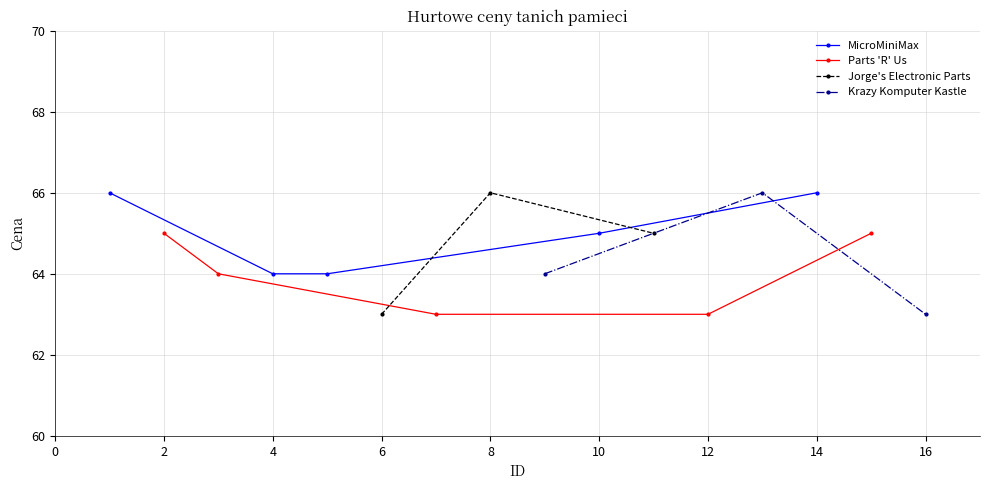

What is the value of the Krazy Komputer Kastle point at the 2nd from the left?

66